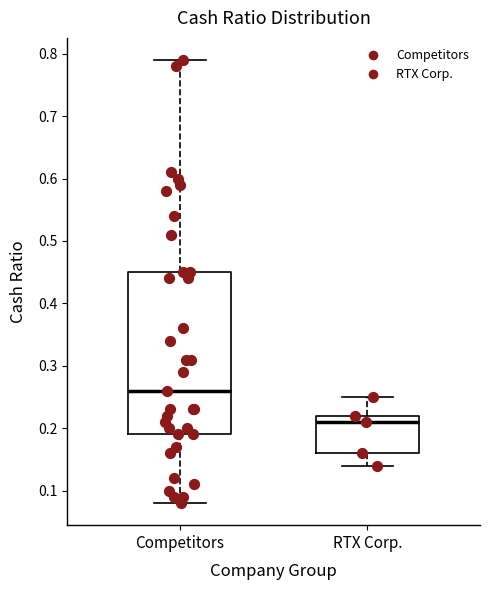

Reading left to right, read every box against the y-axis: the position of its median line, the range the box covers, and the ends of its whiskers. The values are not printed on the chart, so give them approximately, as read against the axis.

Competitors: median 0.26, box 0.19 to 0.45, whiskers 0.08 to 0.79
RTX Corp.: median 0.21, box 0.16 to 0.22, whiskers 0.14 to 0.25